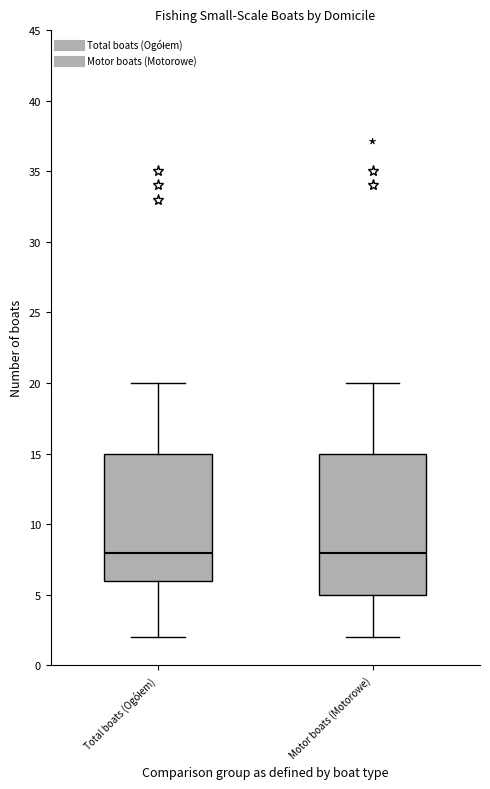

Where is the lower edge of the box for Motor boats (Motorowe) on the y-axis? The values are not printed on the chart, so give them approximately, as read against the axis.

5